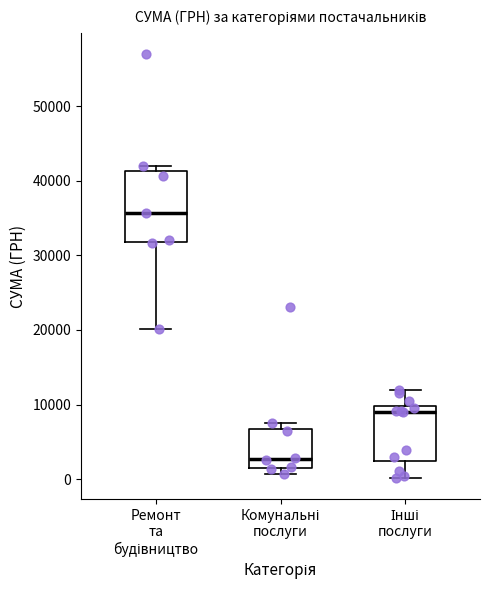

Reading left to right, read every box against the y-axis: the position of its median line, the range the box covers, and the ends of its whiskers. The values are not printed on the chart, so give them approximately, as read against the axis.

Ремонт та будівництво: median 36000, box 32000 to 41000, whiskers 20000 to 42000
Комунальні послуги: median 3000, box 2000 to 7000, whiskers 1000 to 8000
Інші послуги: median 9000, box 3000 to 10000, whiskers 0 to 12000